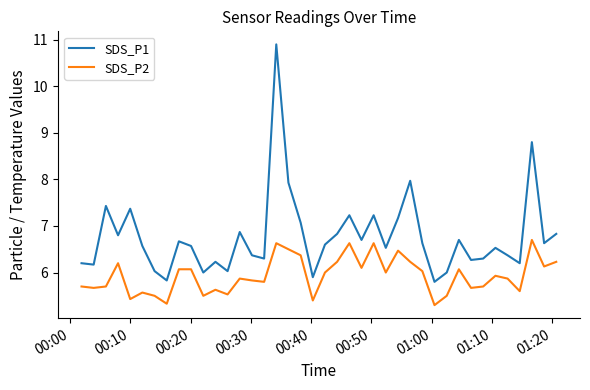

Which series has the widest spread of values?

SDS_P1